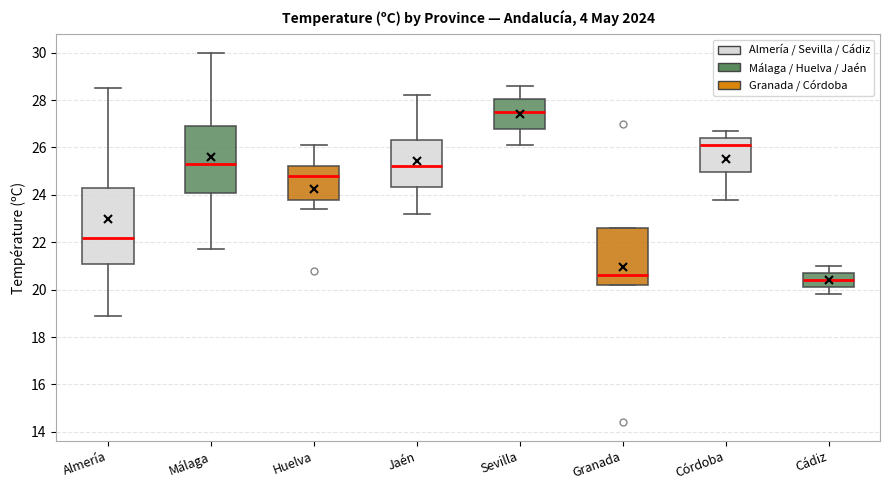

Reading left to right, read every box against the y-axis: the position of its median line, the range the box covers, and the ends of its whiskers. The values are not printed on the chart, so give them approximately, as read against the axis.

Almería: median 22.2, box 21.2 to 24.4, whiskers 19.0 to 28.6
Málaga: median 25.4, box 24.2 to 27.0, whiskers 21.8 to 30.0
Huelva: median 24.8, box 23.8 to 25.2, whiskers 23.4 to 26.2
Jaén: median 25.2, box 24.4 to 26.4, whiskers 23.2 to 28.2
Sevilla: median 27.6, box 26.8 to 28.0, whiskers 26.2 to 28.6
Granada: median 20.6, box 20.2 to 22.6, whiskers 20.2 to 22.6
Córdoba: median 26.2, box 25.0 to 26.4, whiskers 23.8 to 26.8
Cádiz: median 20.4, box 20.2 to 20.8, whiskers 19.8 to 21.0